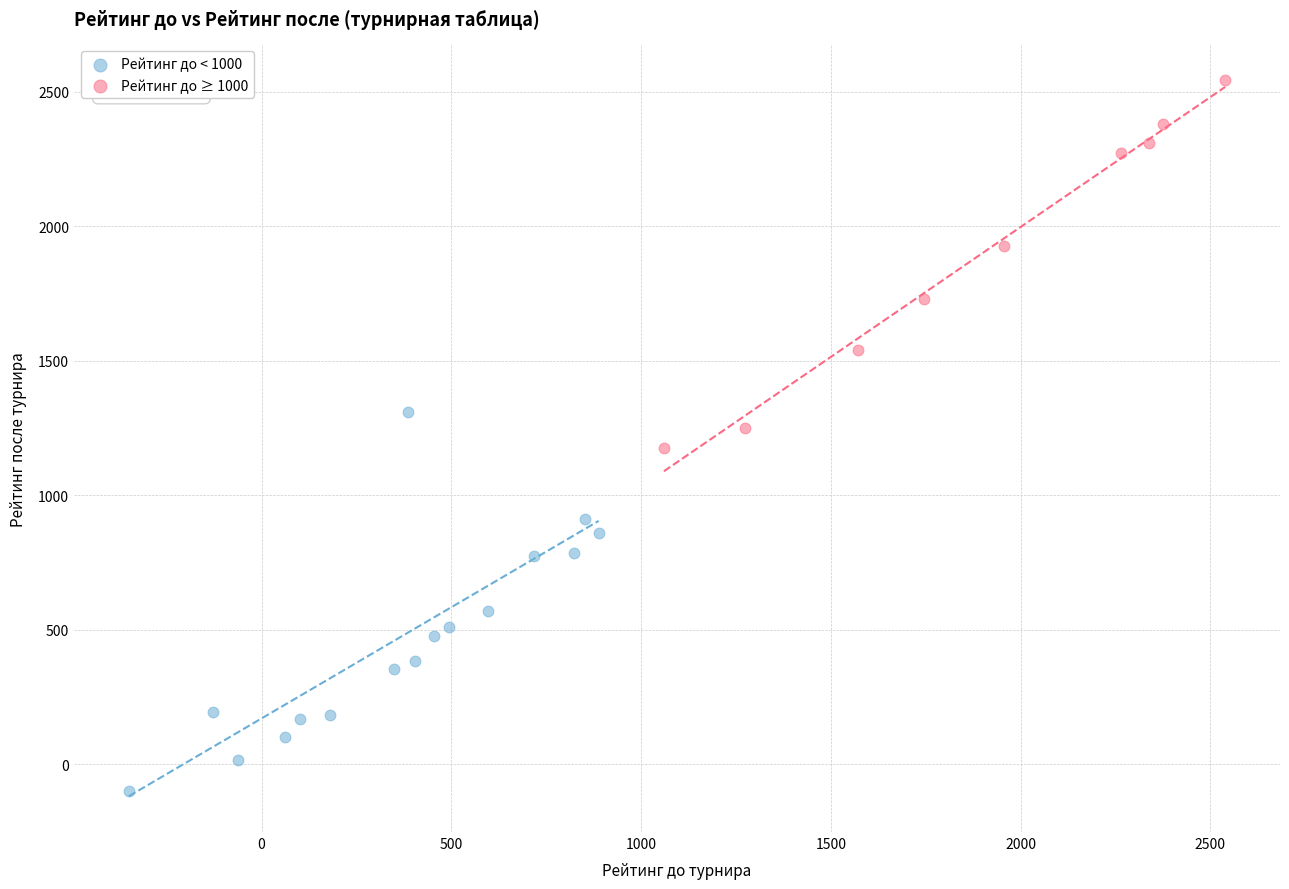

Which series reaches the maximum Y coordinate?

Рейтинг до ≥ 1000